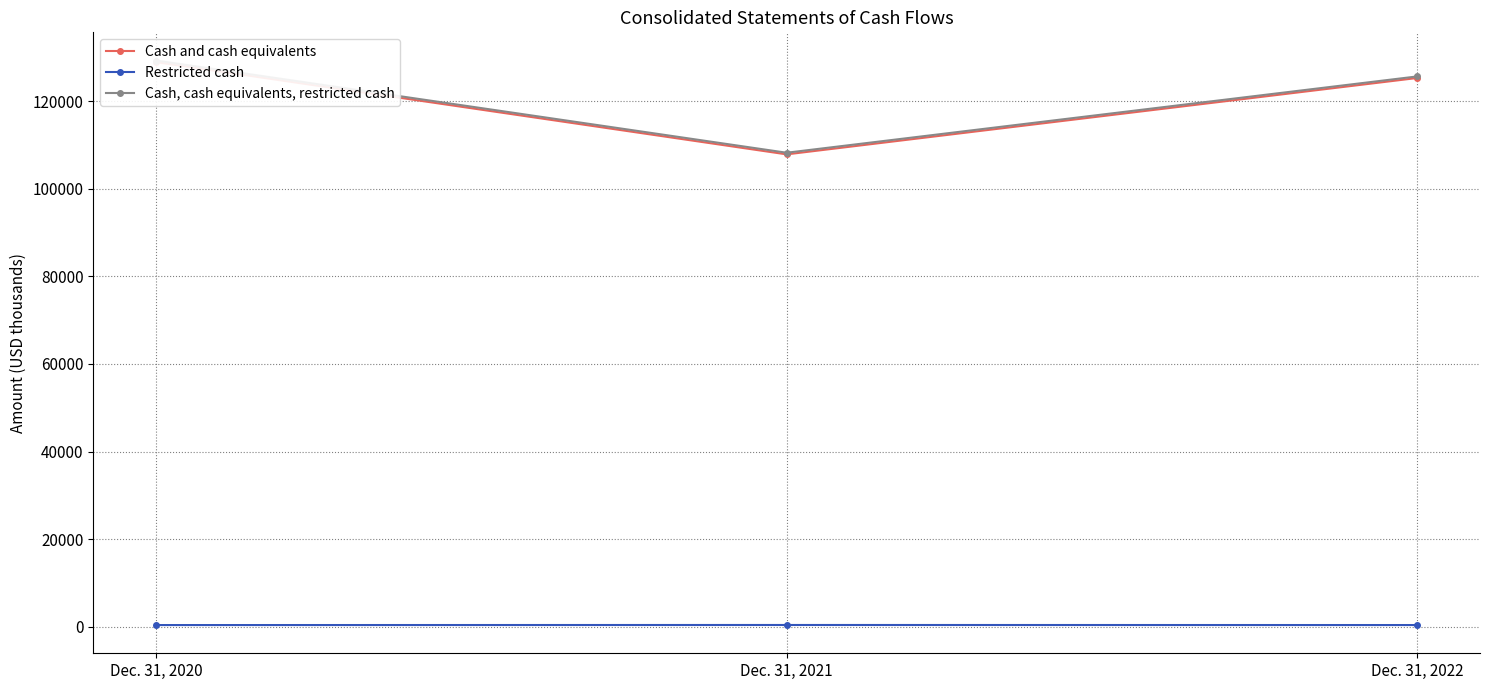

Reading left to right, what are all the values shown in this chart?

Cash and cash equivalents: 128967	107891	125334
Restricted cash: 357	373	360
Cash, cash equivalents, restricted cash: 129324	108264	125694